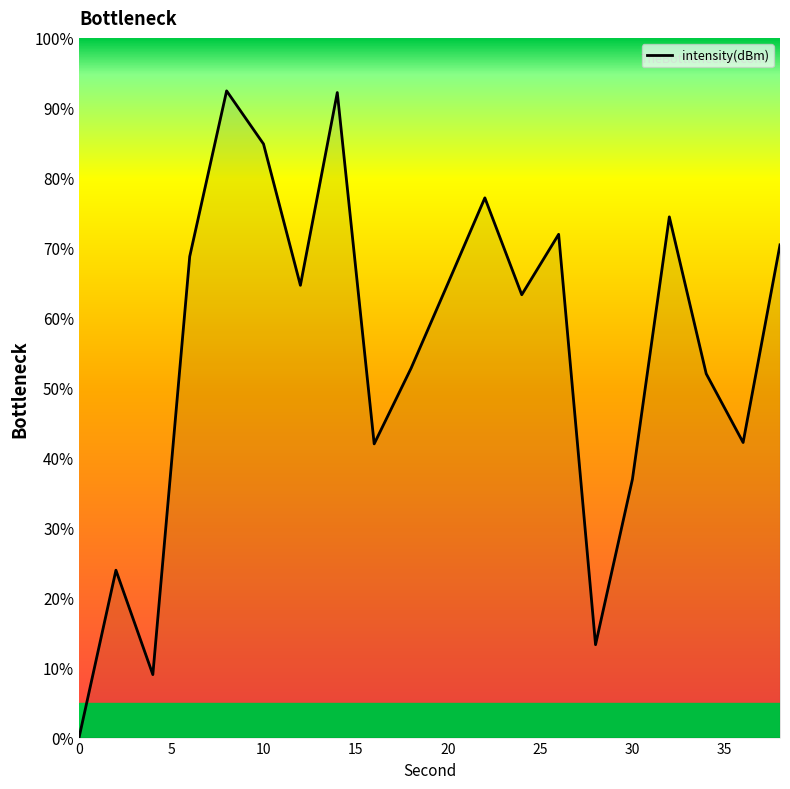

How many lines are shown in the chart?

1